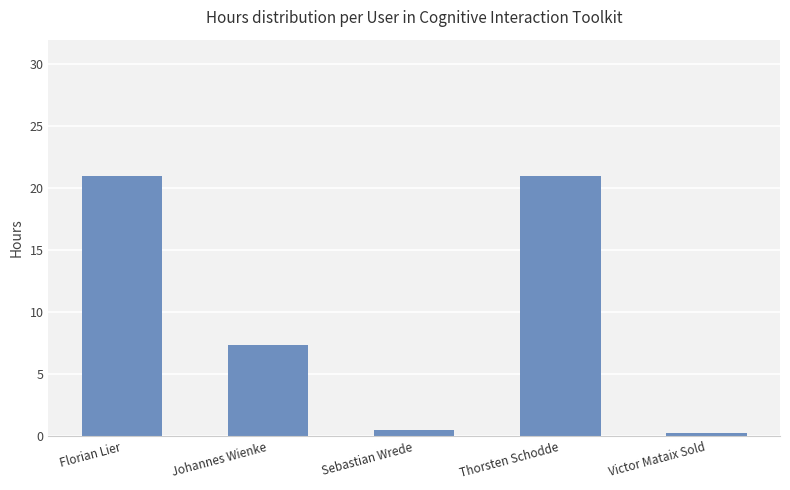

True or false: the data shows 30.4 at Florian Lier.

False